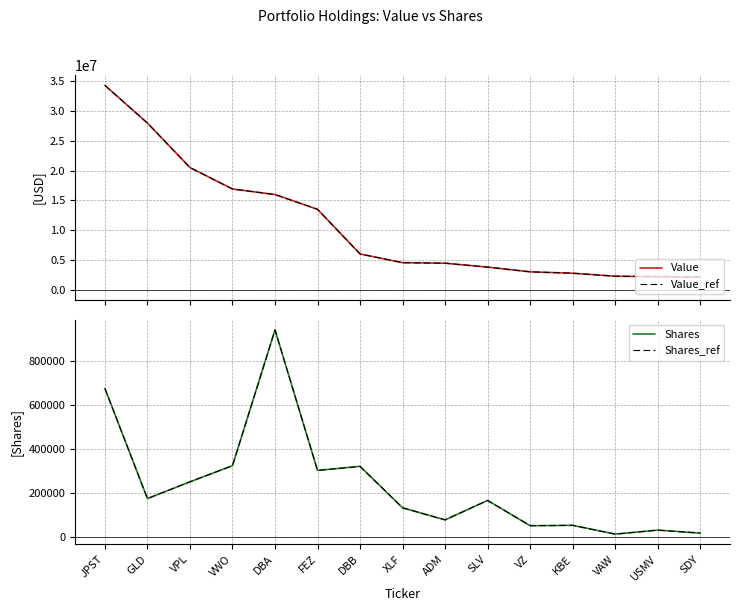

Does the chart have visible grid lines?

Yes